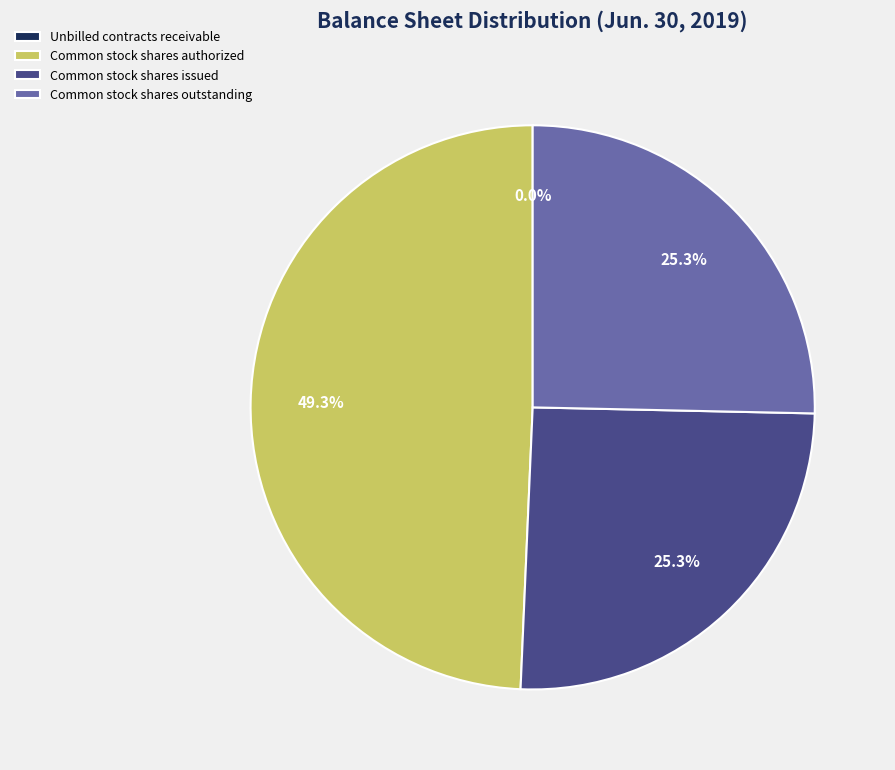

How much of the chart is everything except Common stock shares outstanding?

74.7%